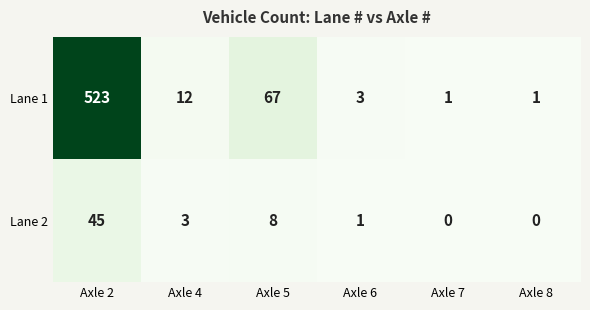

Rank the series by their average value, from highest to lowest.

Lane 1, Lane 2